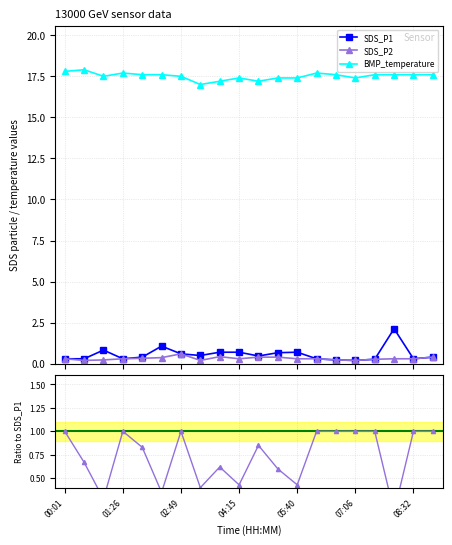

What is the greatest value displayed?

17.9